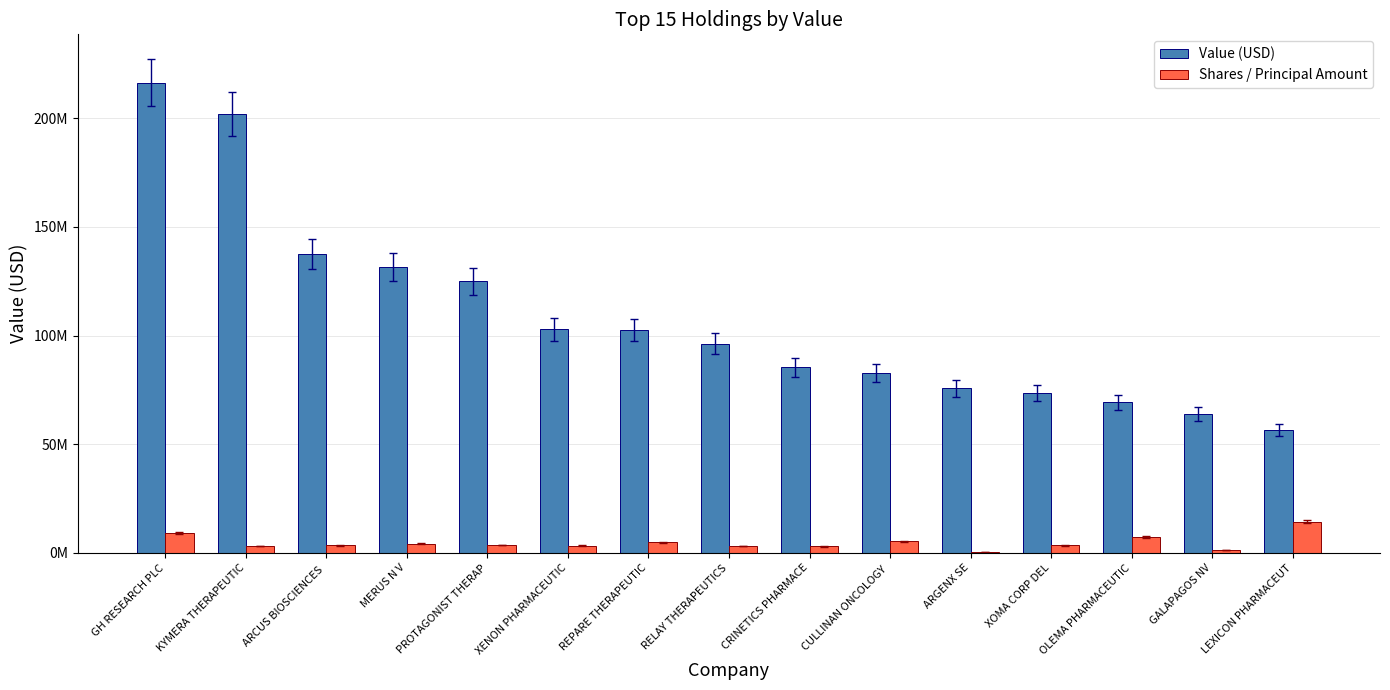

Are the bars horizontal?

No